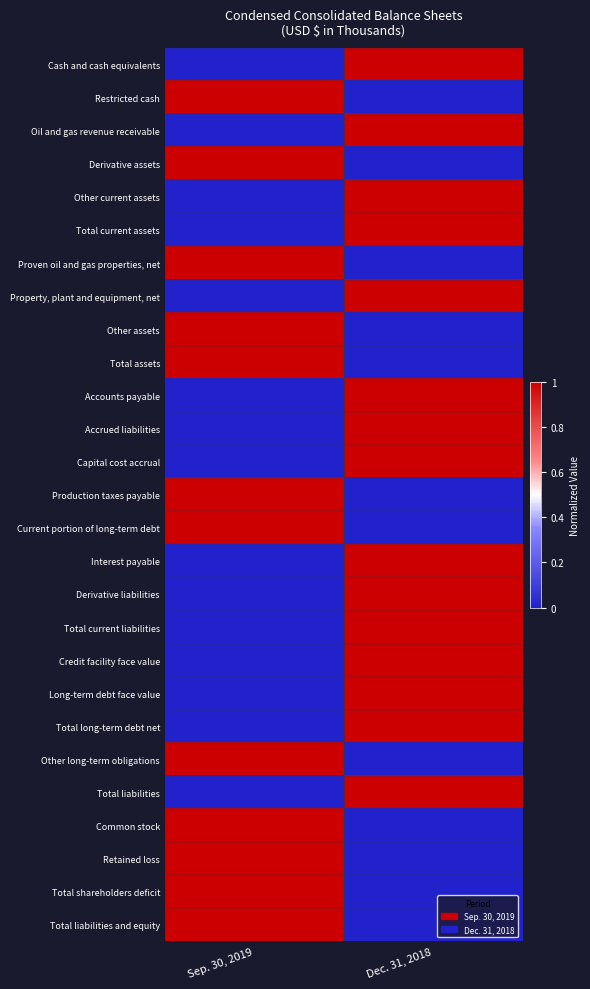

Rank the series by their maximum value, from lowest to highest.

Cash and cash equivalents, Restricted cash, Oil and gas revenue receivable, Derivative assets, Other current assets, Total current assets, Proven oil and gas properties, net, Property, plant and equipment, net, Other assets, Total assets, Accounts payable, Accrued liabilities, Capital cost accrual, Production taxes payable, Current portion of long-term debt, Interest payable, Derivative liabilities, Total current liabilities, Credit facility face value, Long-term debt face value, Total long-term debt net, Other long-term obligations, Total liabilities, Common stock, Retained loss, Total shareholders deficit, Total liabilities and equity